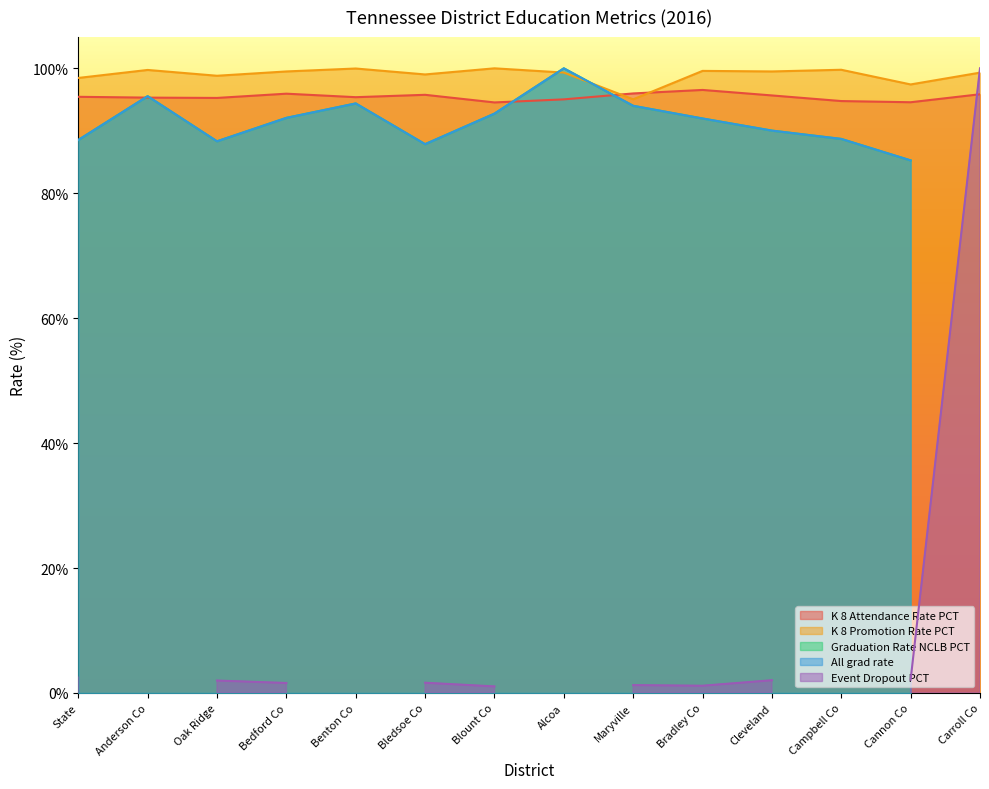

True or false: Event_Dropout_PCT has a value of 1.6 at Bledsoe Co.

True